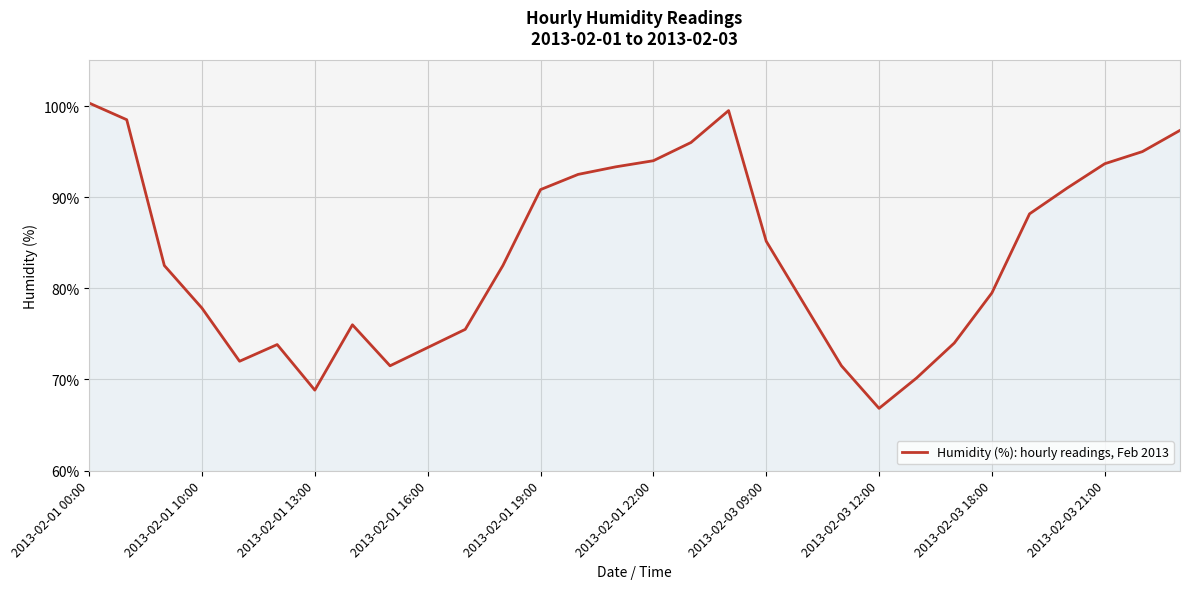

What is the minimum value shown in the chart?

66.8